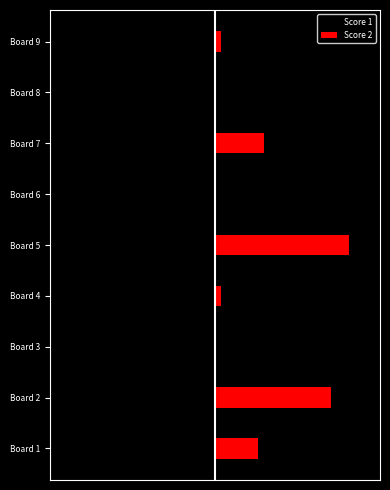

Which series changed the most between Board 1 and Board 6?

Score 2